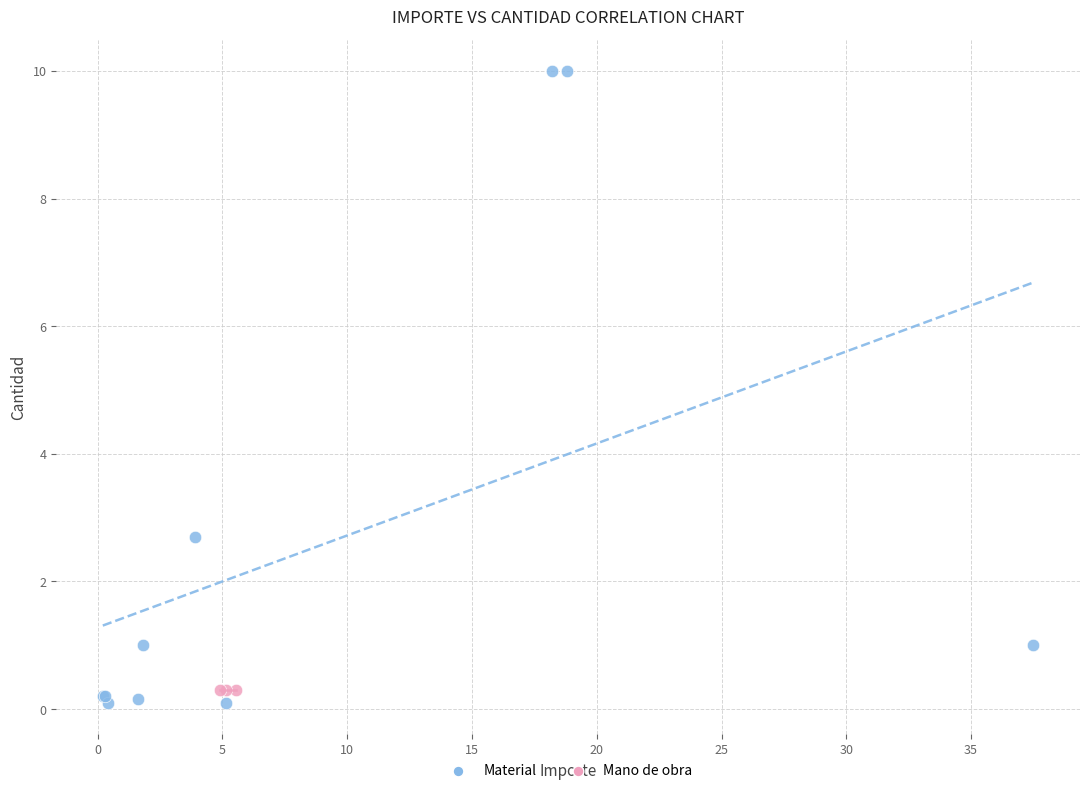

Which series contains the highest Y value?

Material